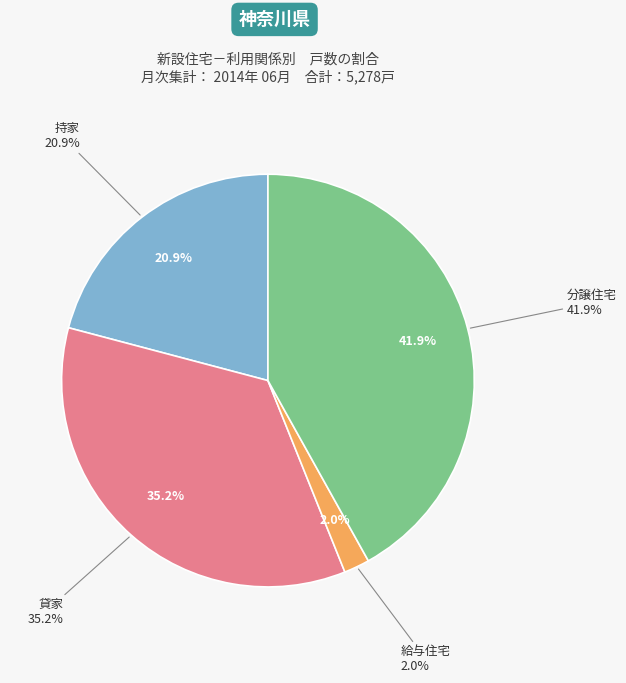

Between 貸家 and 持家, which is larger?

貸家